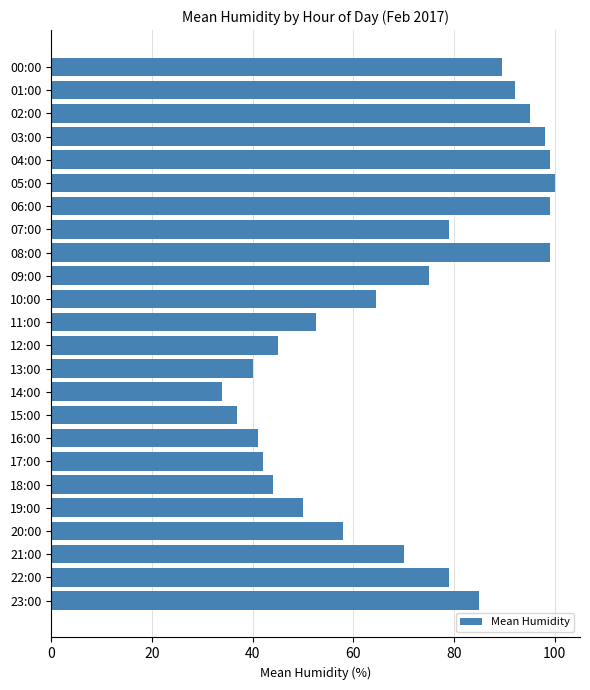

Which category has the lowest value across all series?

14:00